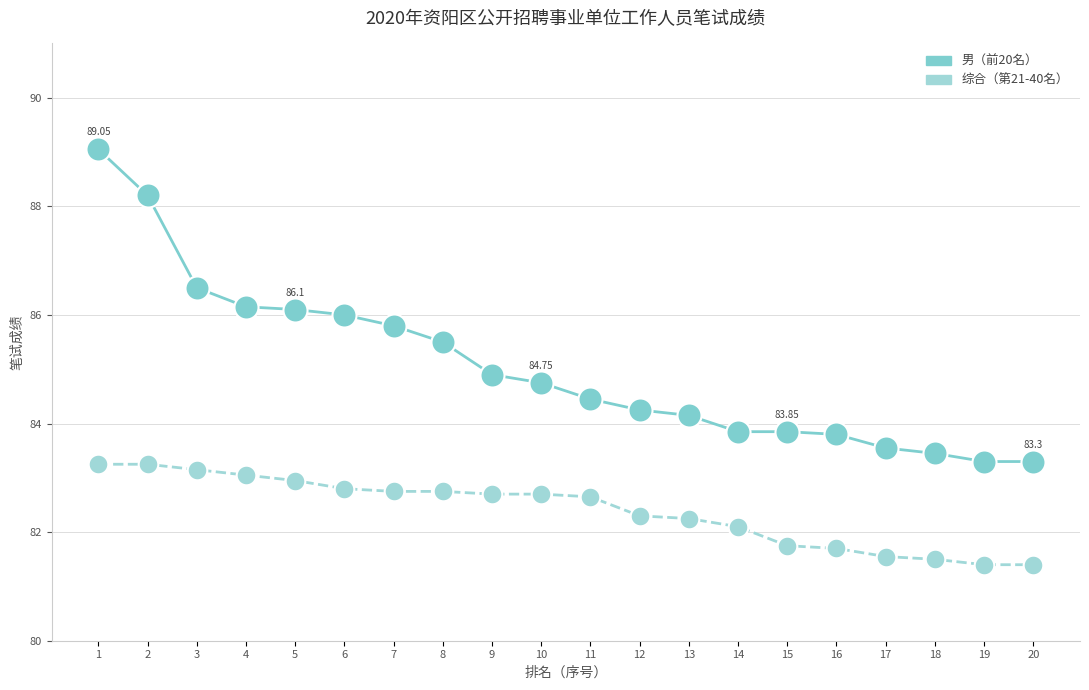

What is the total value across all series at 1?

172.3